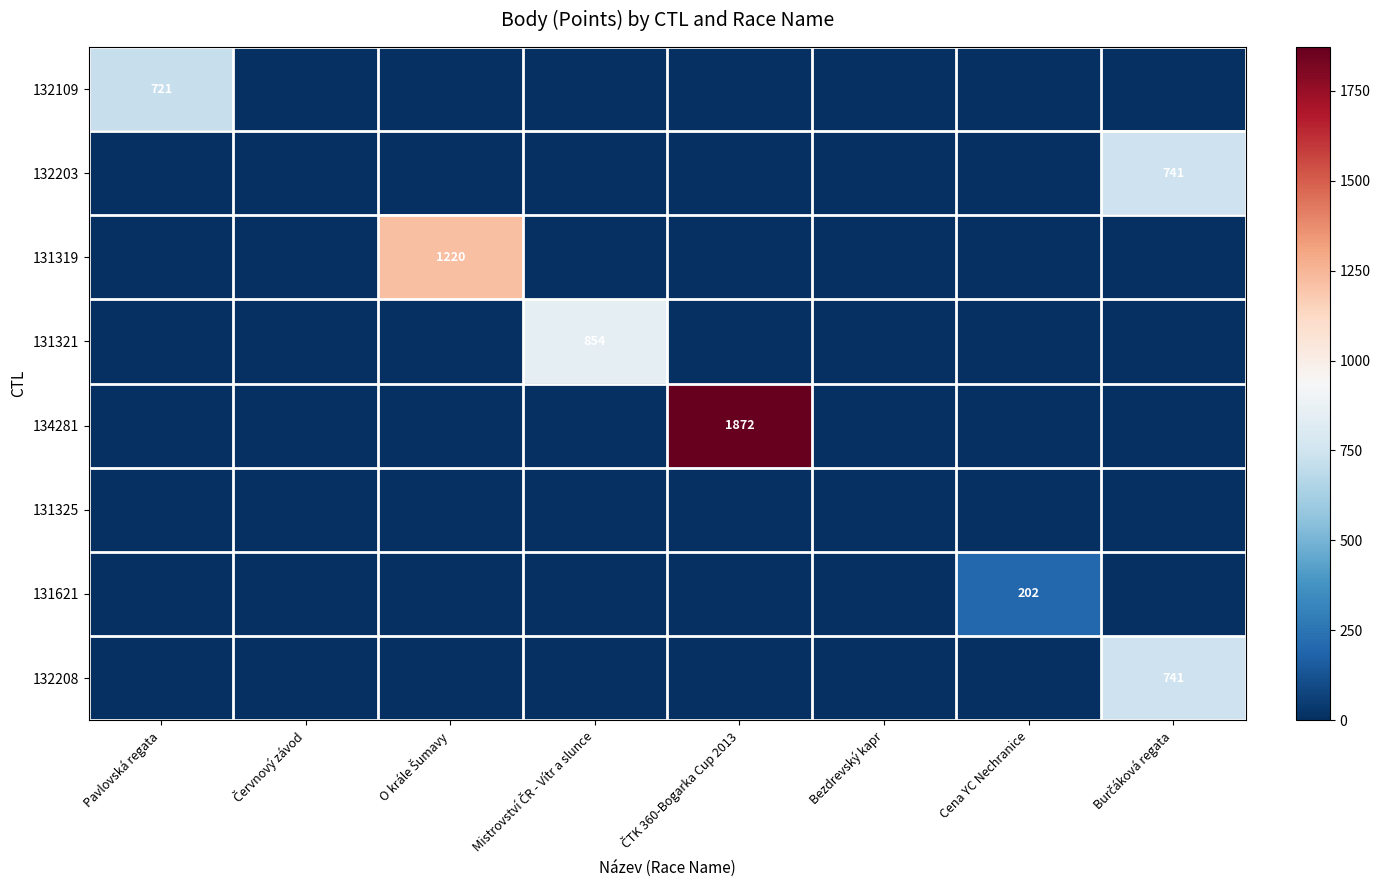

Rank the series by their maximum value, from lowest to highest.

131325, 131621, 132109, 132203, 132208, 131321, 131319, 134281